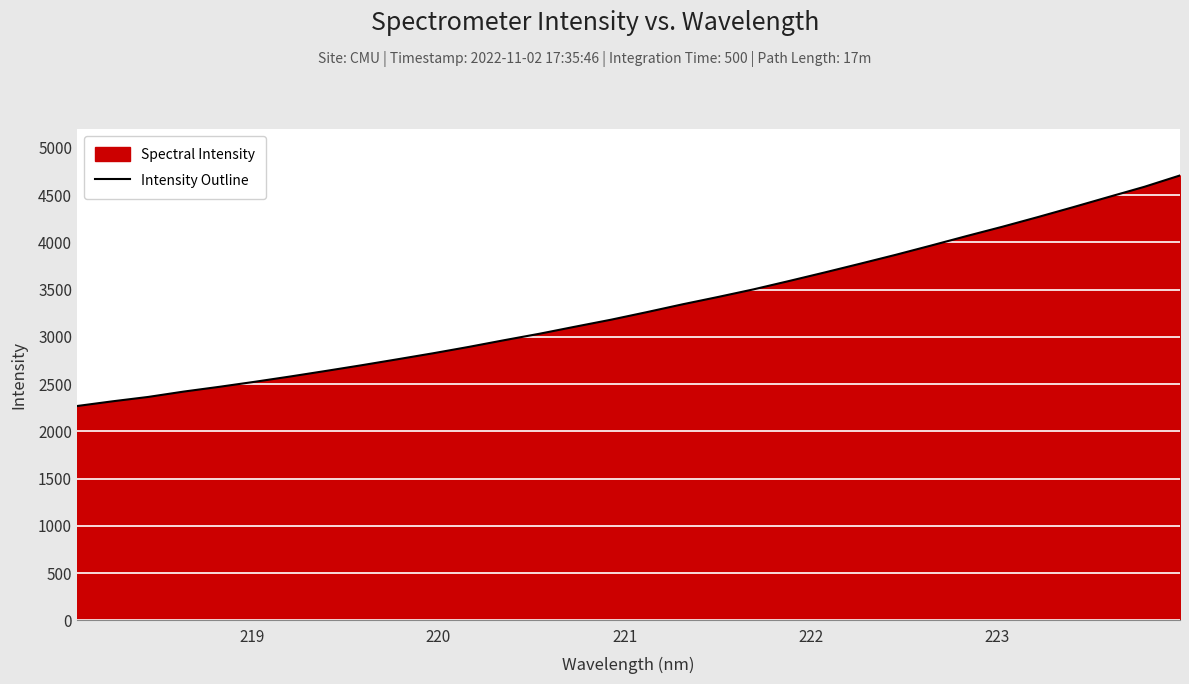

What is the smallest value displayed?

2268.1